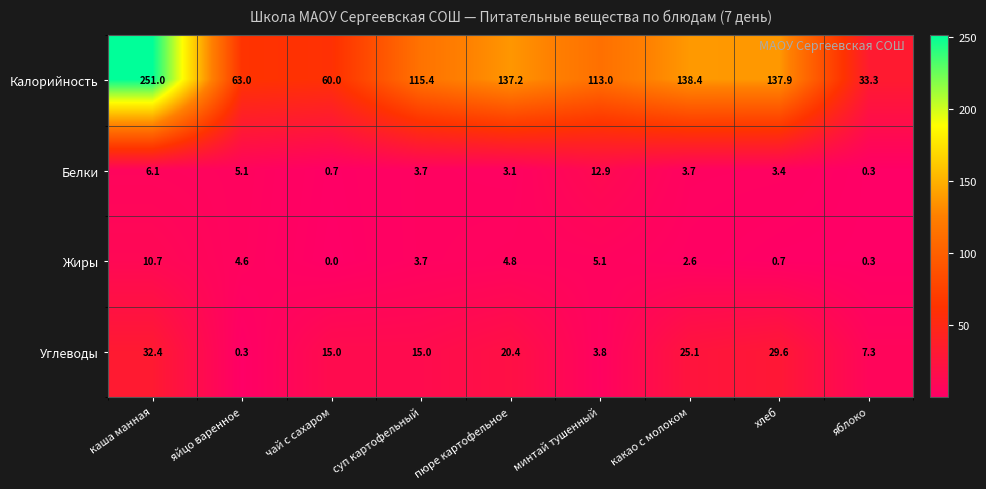

The Белки series shows 1.5 at хлеб. True or false?

False